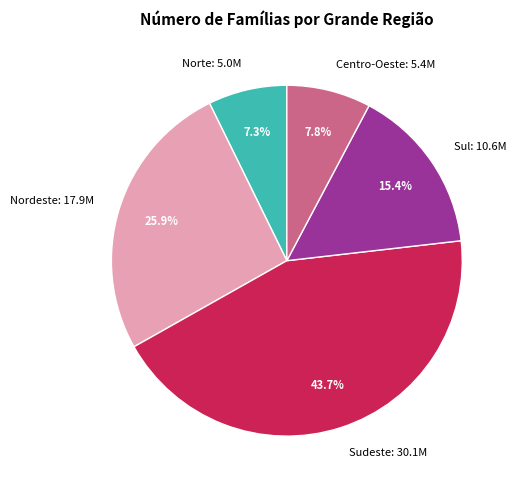

Approximately how many times larger is the value at Sudeste compared to Norte?

6.0